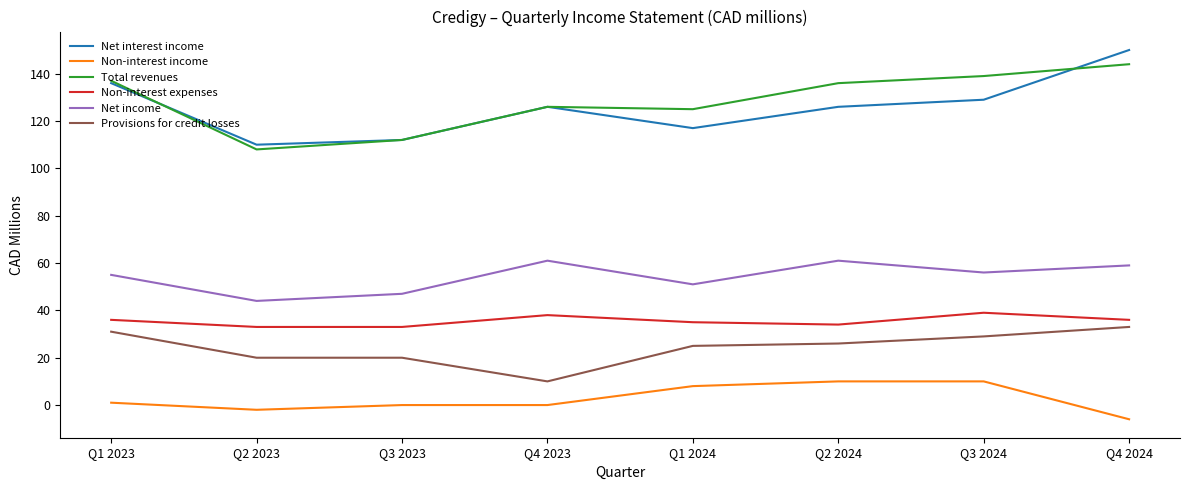

The Non-interest income series shows 0 at Q4 2023. True or false?

True